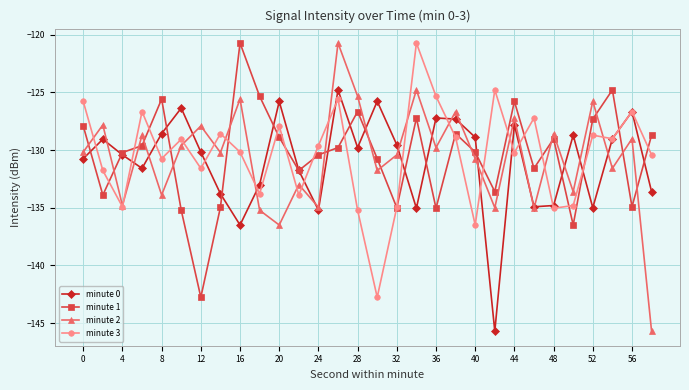

What is the greatest value displayed?

-120.7